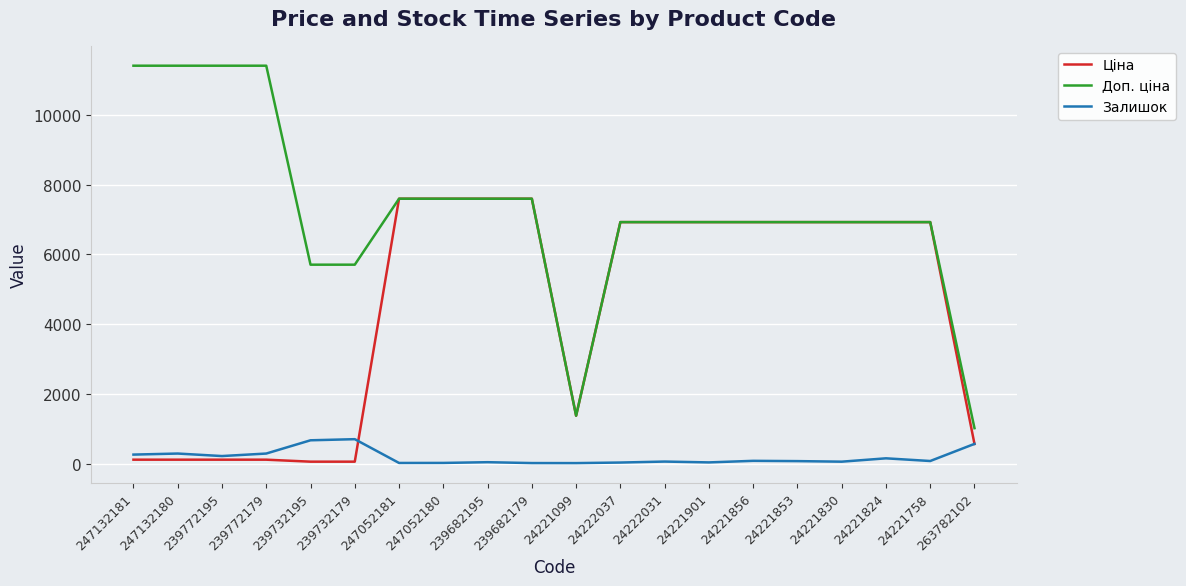

What is the maximum value shown in the chart?

11410.0